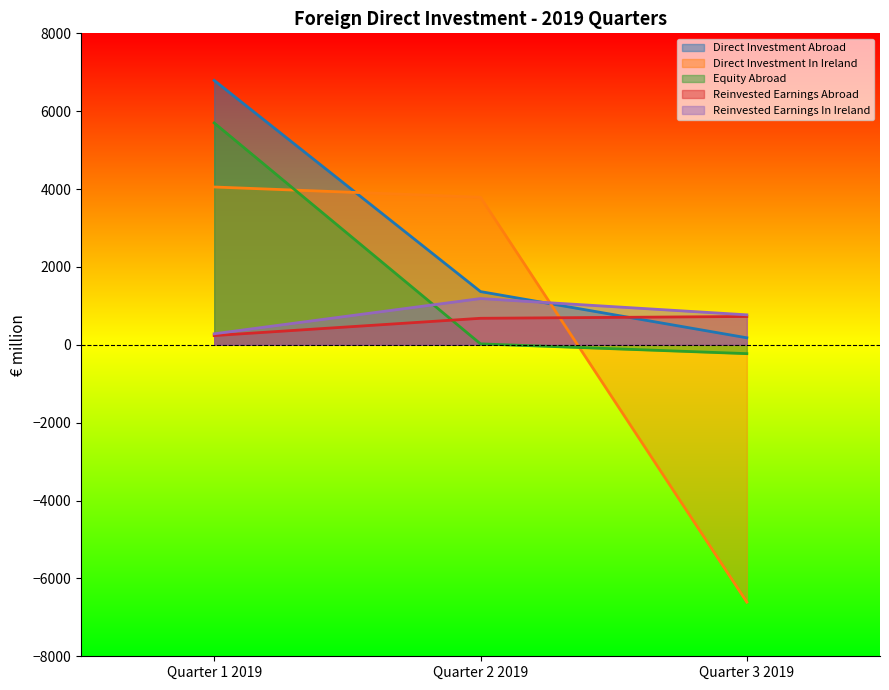

What are all the series names shown in the legend?

Direct Investment Abroad, Direct Investment In Ireland, Equity Abroad, Reinvested Earnings Abroad, Reinvested Earnings In Ireland